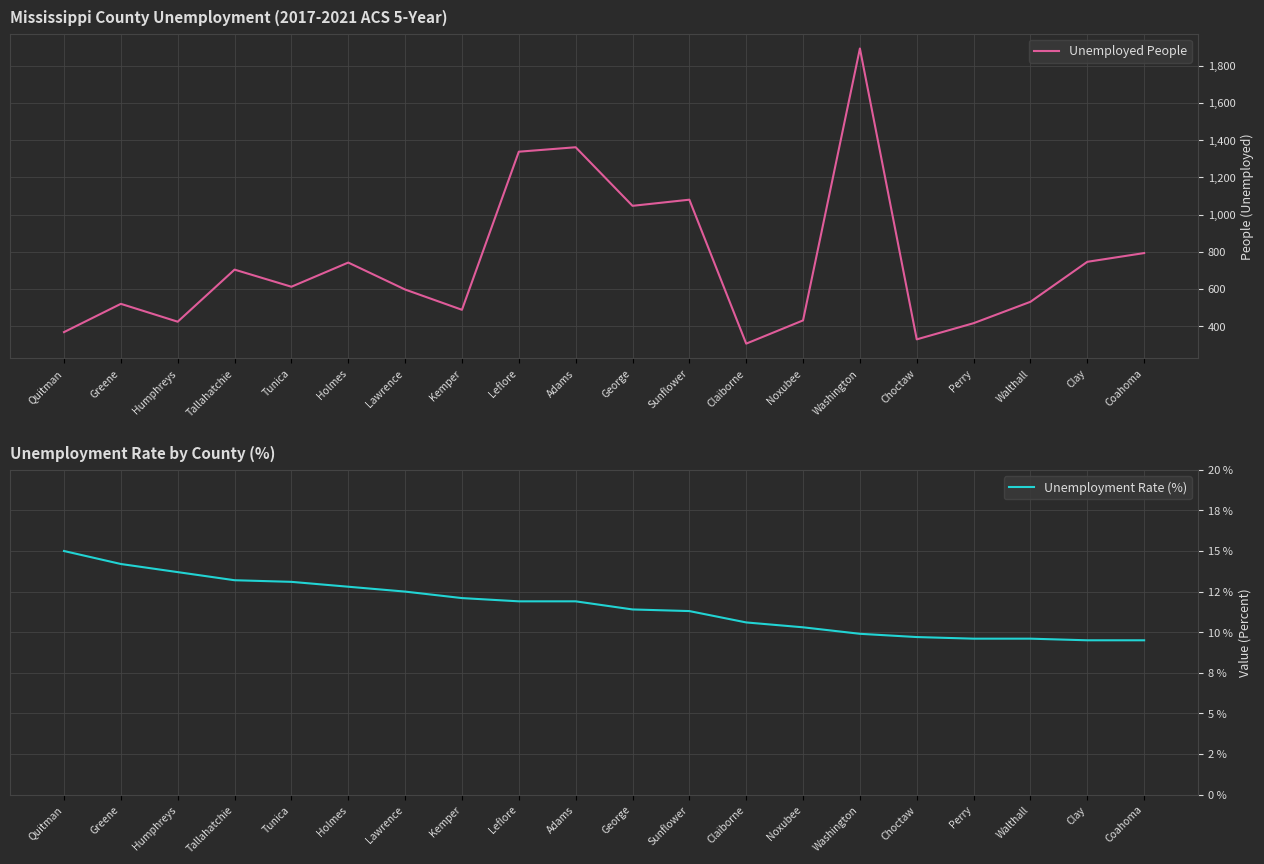

How many values in the Unemployment Rate (%) series exceed 11?

12